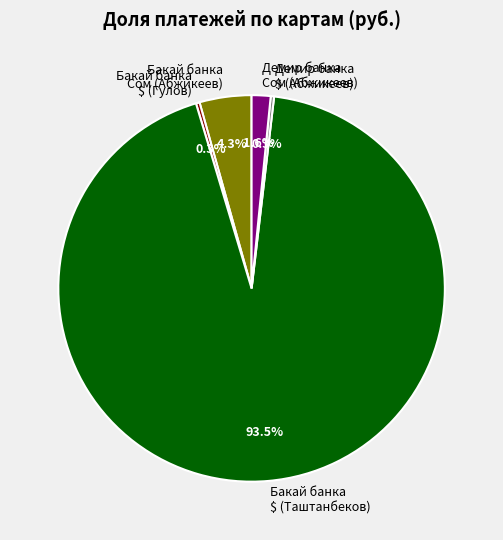

Do Демир банка Сом (Абжикеев) and Бакай банка $ (Таштанбеков) together represent more than half of the pie?

Yes